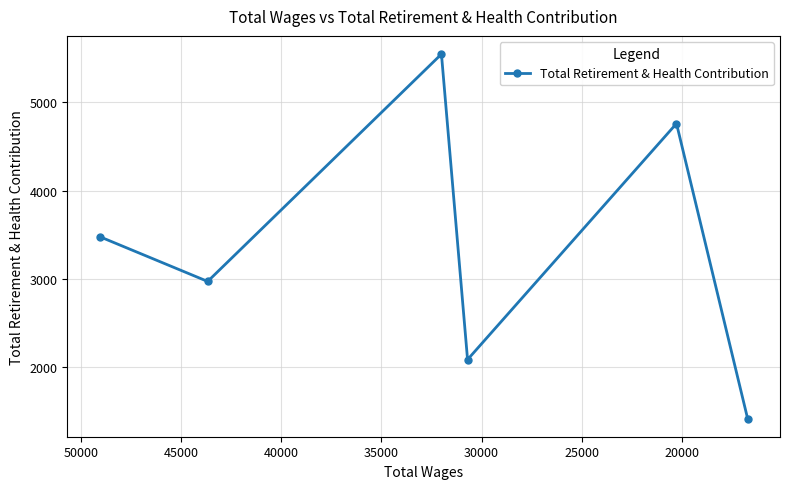

Reading left to right, what are all the values shown in this chart?

3479	2972	5546	2087	4760	1420